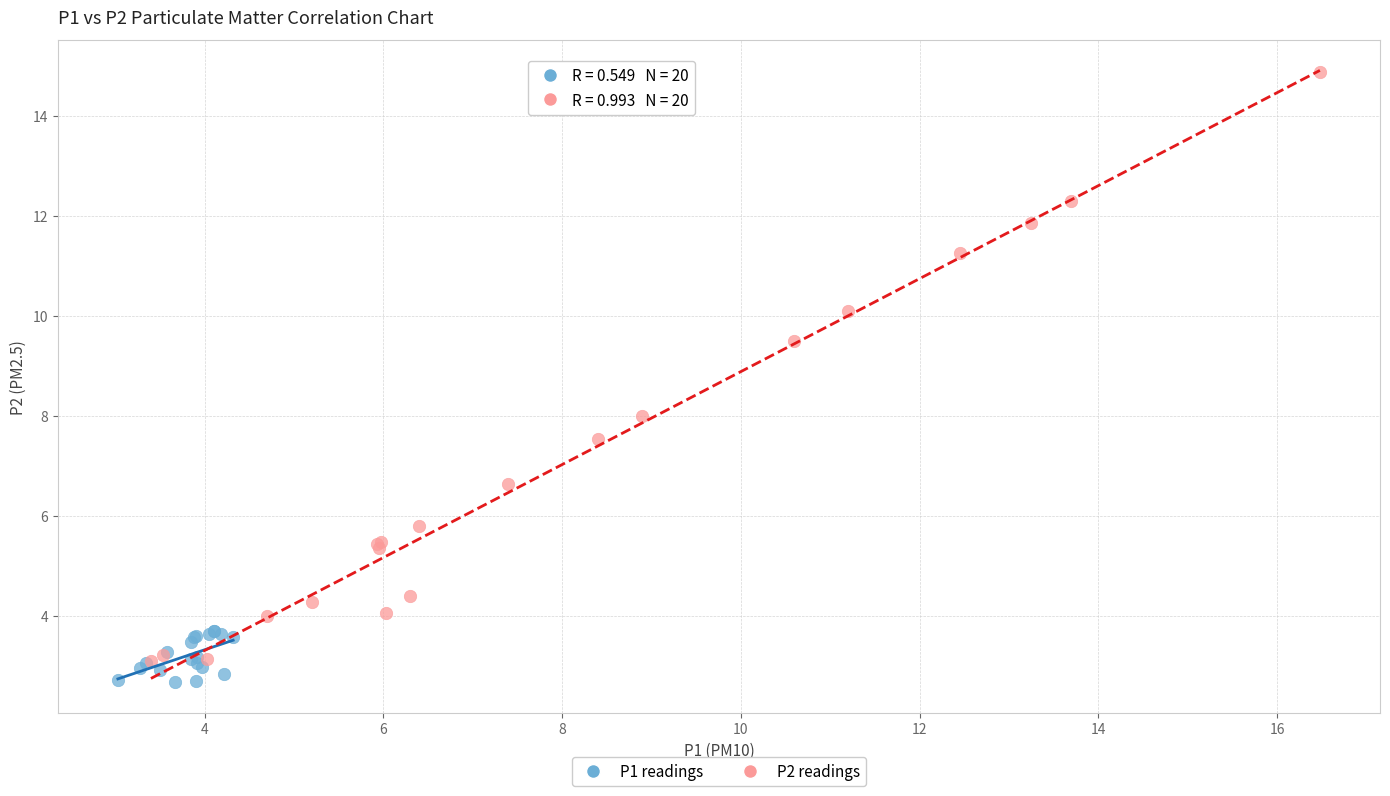

Which series contains the highest Y value?

P2 readings